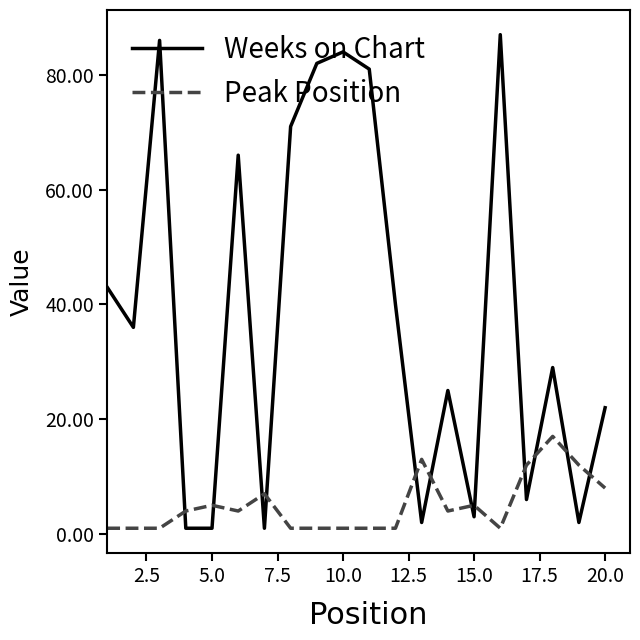

Which series has the largest total across all categories?

Weeks on Chart